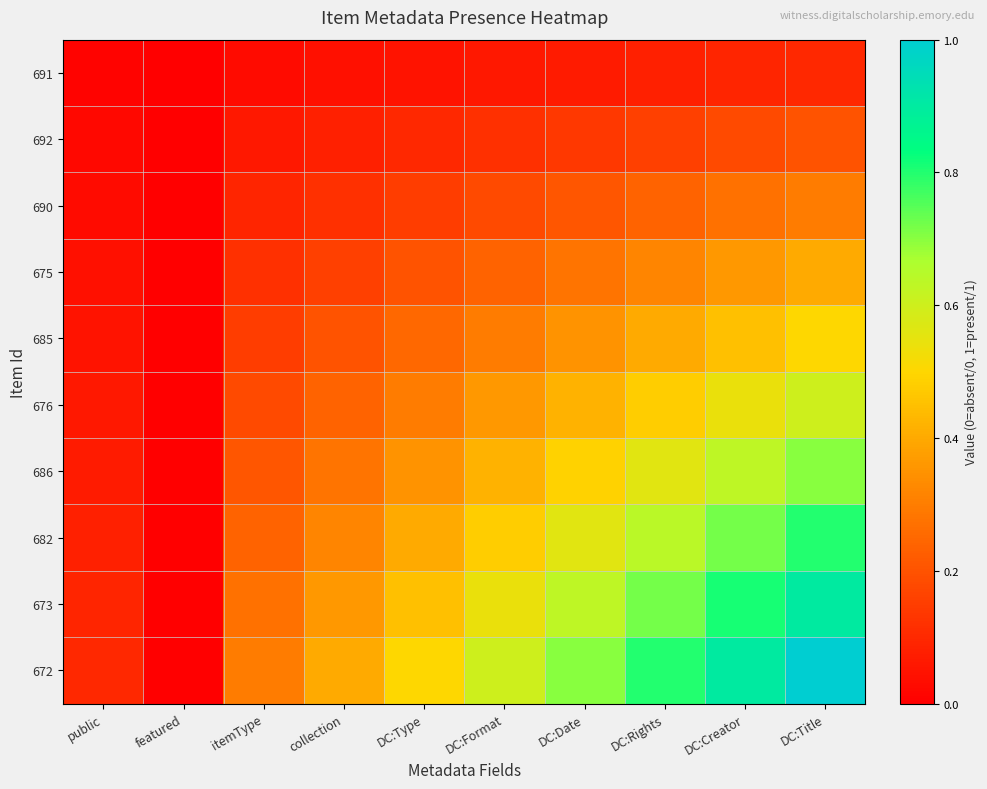

Between DC:Title and public, which is larger?

DC:Title